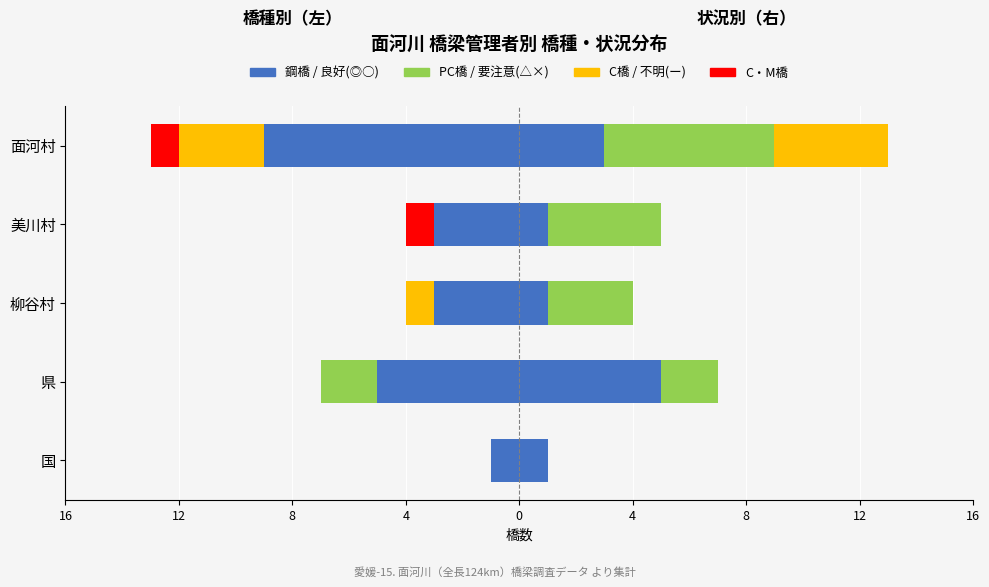

The PC橋 series shows 1 at 国. True or false?

False